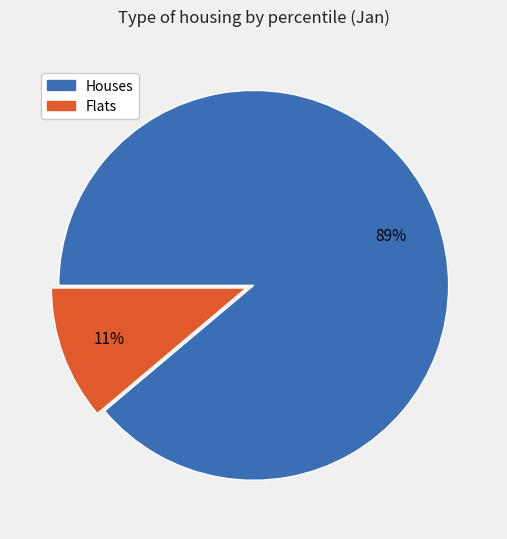

To the nearest percent, what is the average slice percentage?

50%